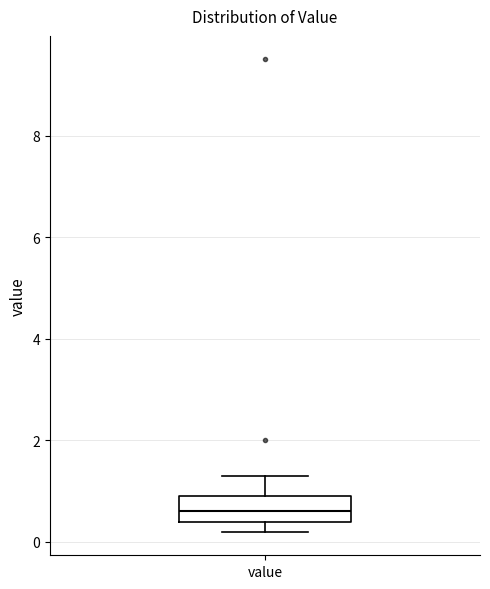

Transcribe this box plot: give where the median line is, the range the box spans, and where the two whiskers end, as read against the y-axis. The values are not printed on the chart, so give them approximately, as read against the axis.

median 0.6, box 0.4 to 1.0, whiskers 0.2 to 1.4